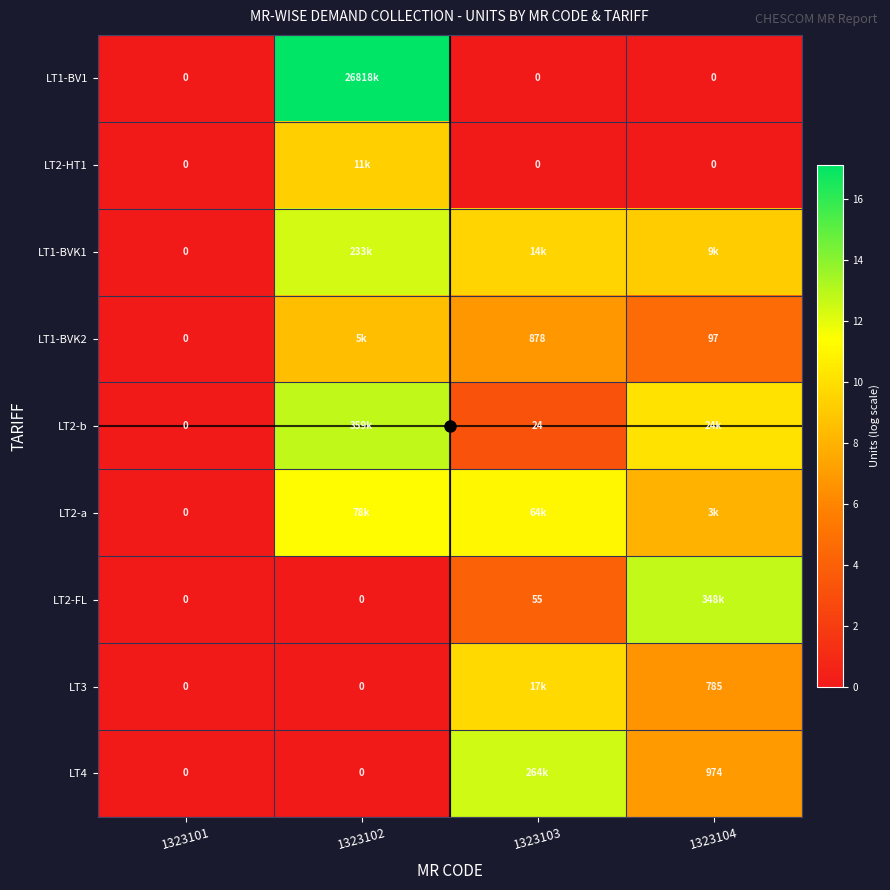

Is the value of LT3 at 1323102 greater than the value of LT1-BVK2 at 1323103?

No